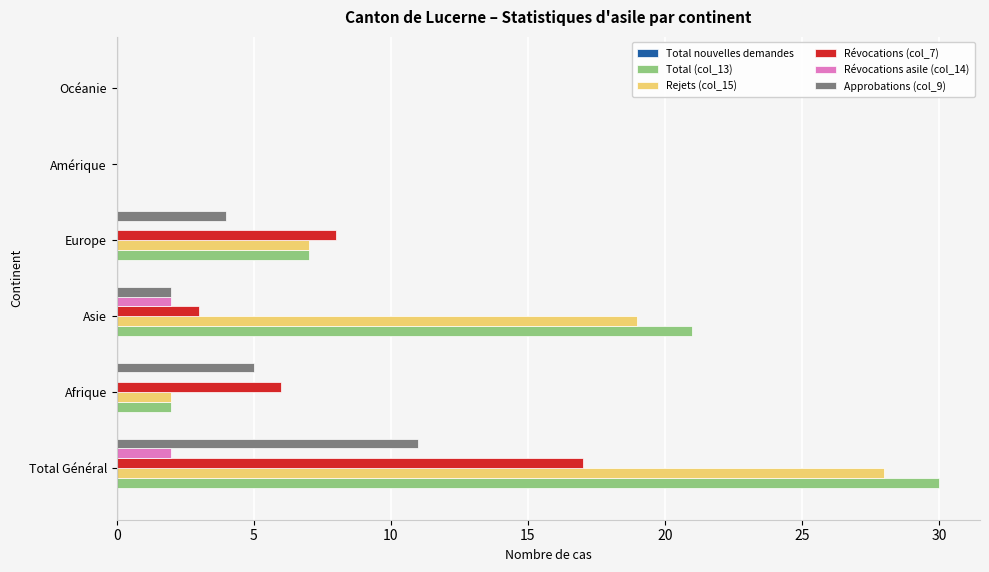

Where is Total (col_13) nearest to the value 15?

Asie